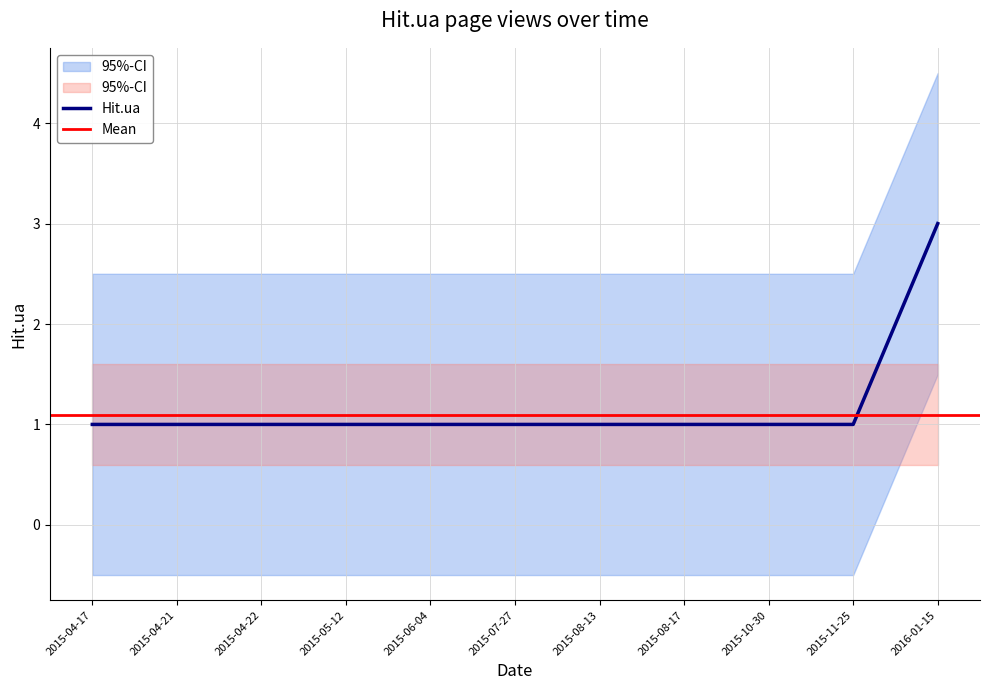

What is the value of the 7th point from the left?

1